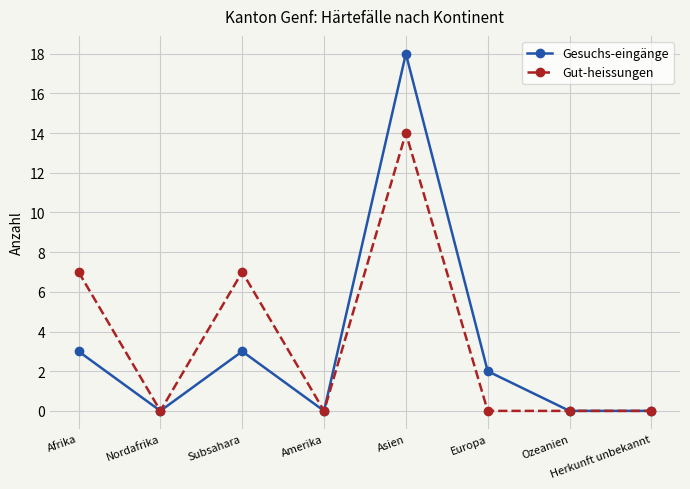

How many lines are shown in the chart?

2